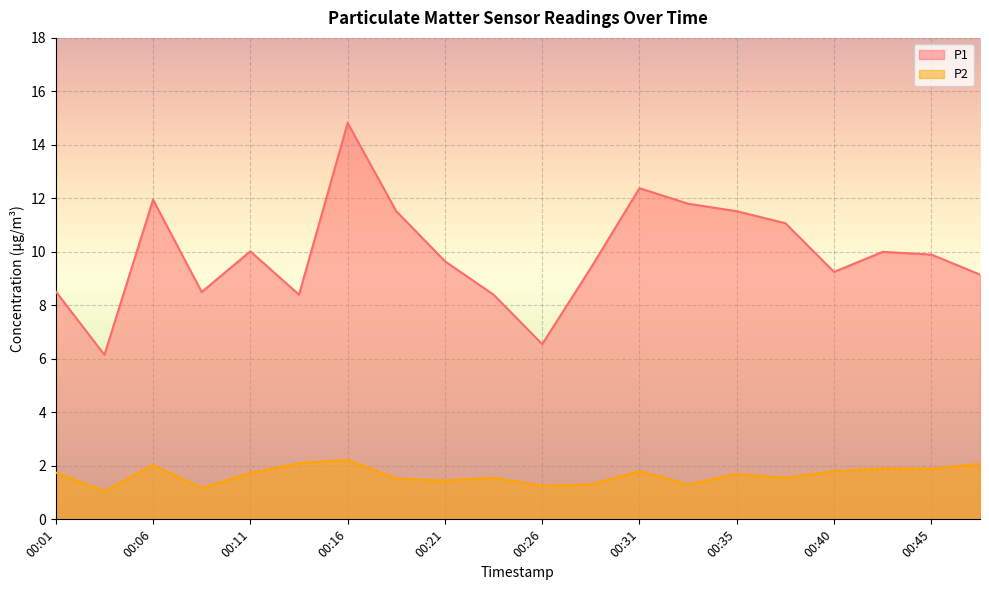

True or false: P2 and P1 intersect in this chart.

False